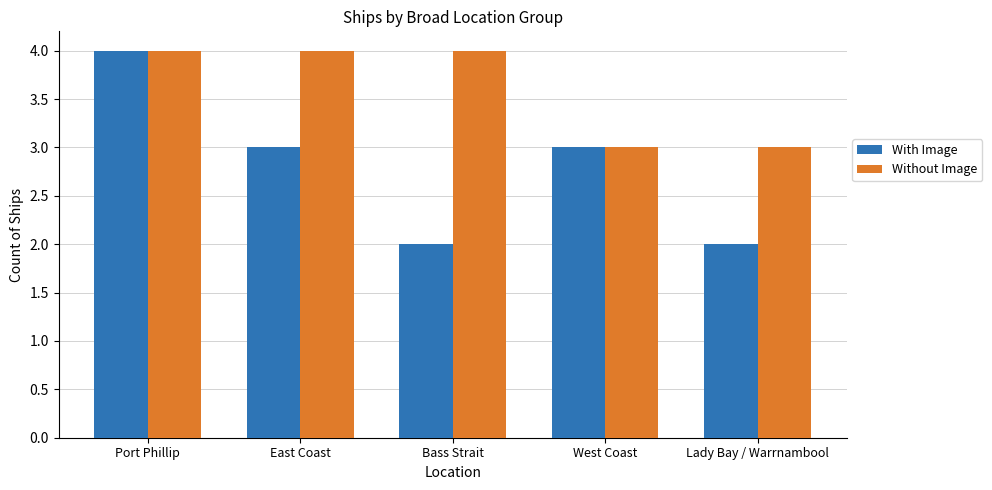

What is the difference between the Without Image values at Lady Bay / Warrnambool and East Coast?

1